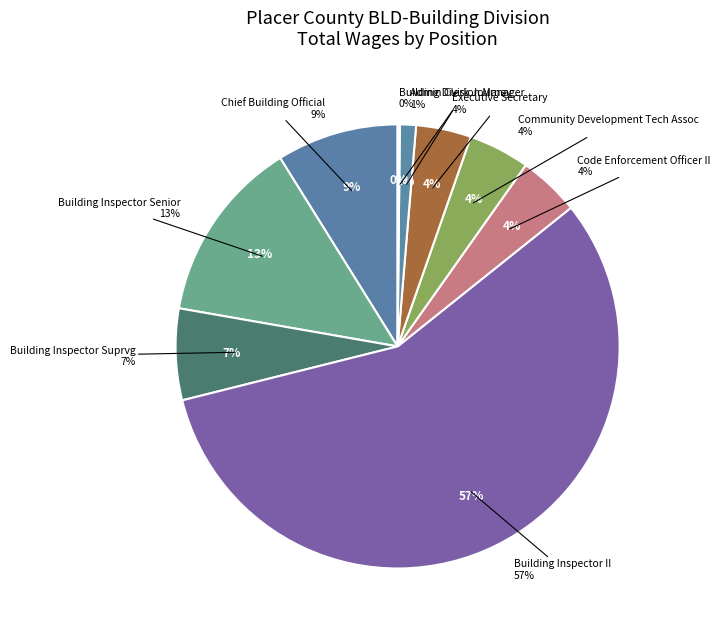

Rank the categories by value from lowest to highest.

Building Division Manager, Admin Clerk Journey, Executive Secretary, Community Development Tech Assoc, Code Enforcement Officer II, Building Inspector Suprvg, Chief Building Official, Building Inspector Senior, Building Inspector II